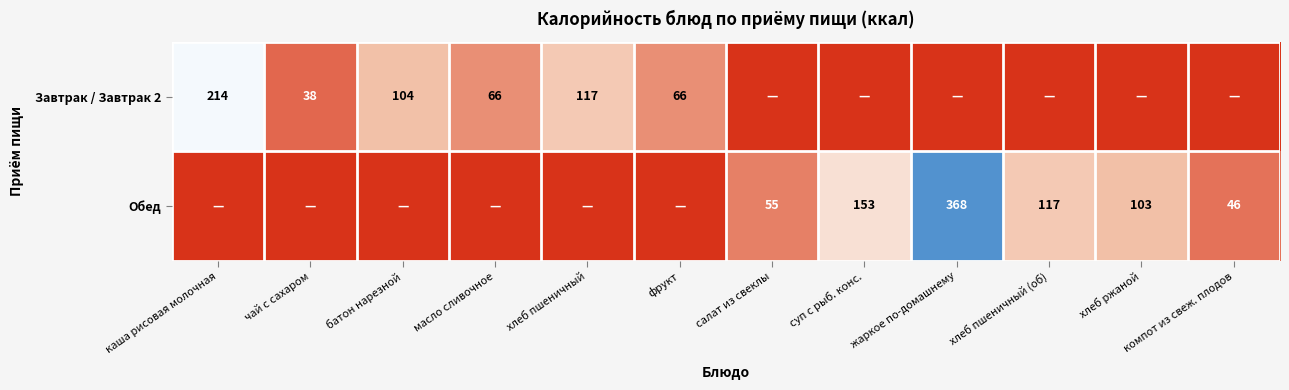

Is it true that Обед equals 368 at жаркое по-домашнему?

True